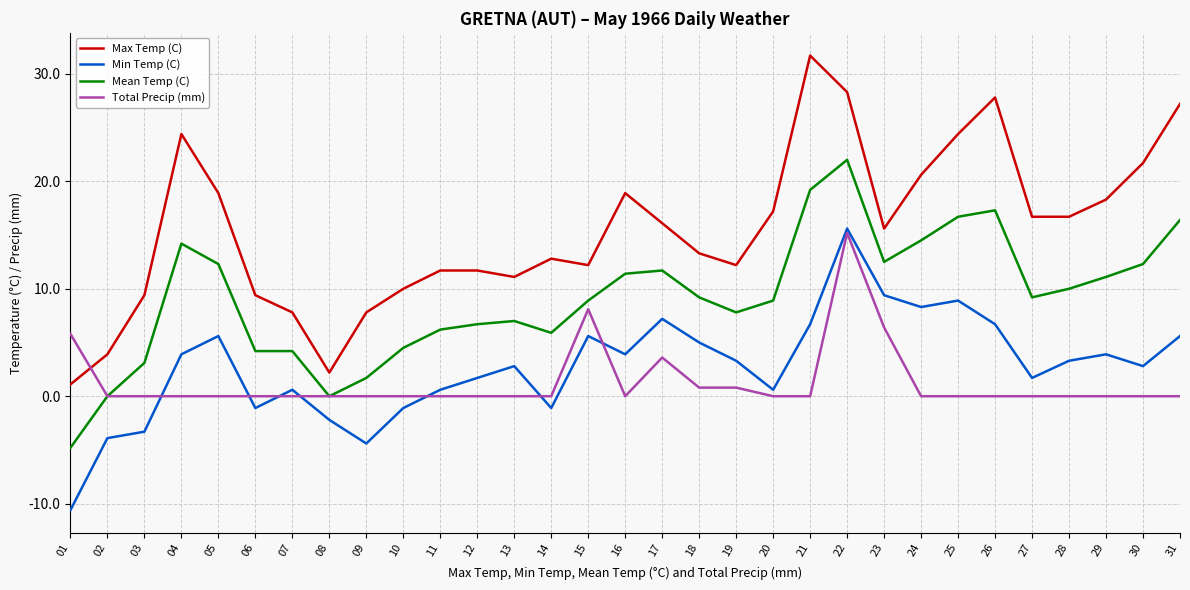

Which series has the widest spread of values?

Max Temp (C)